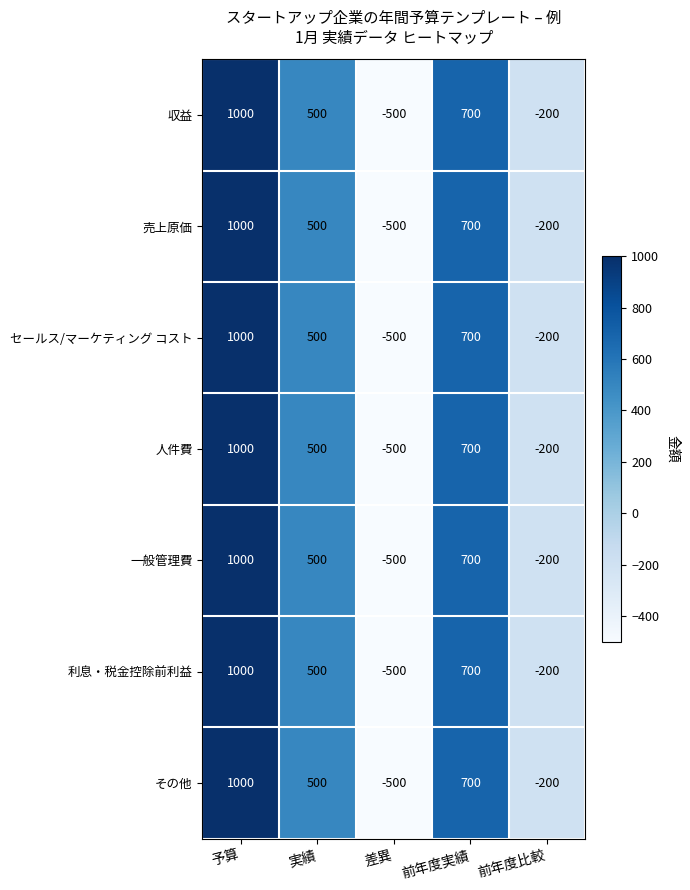

True or false: 利息・税金控除前利益 has a value of -126 at 前年度比較.

False